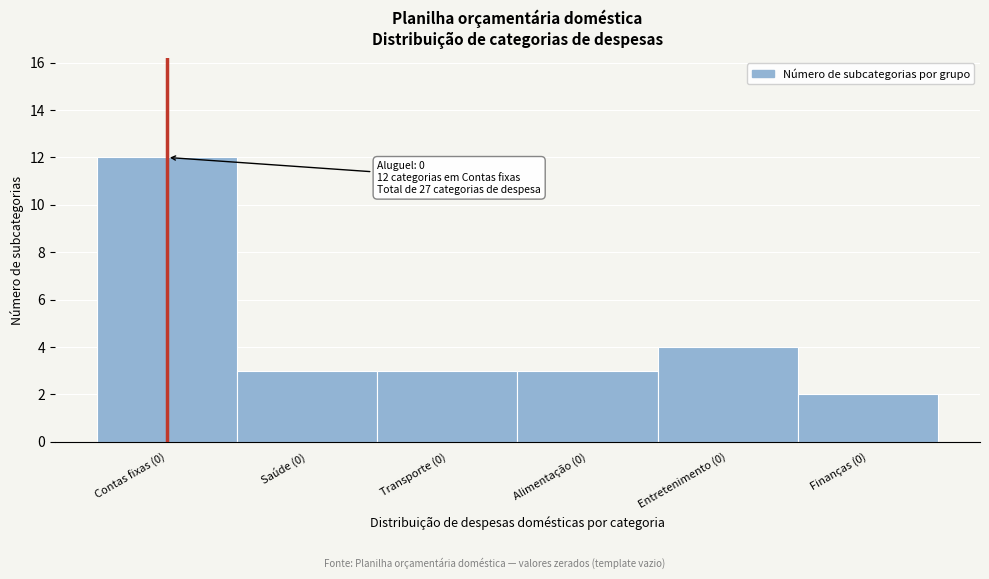

Reading left to right, extract all data points from this chart.

12	3	3	3	4	2